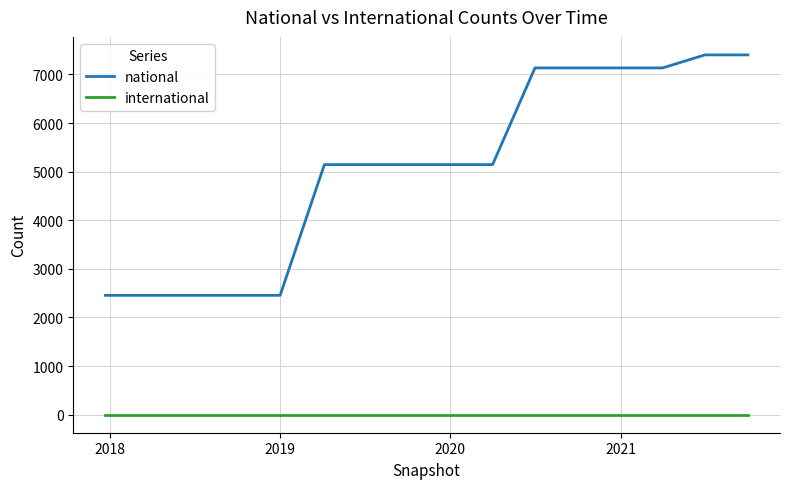

Which series has the widest spread of values?

national